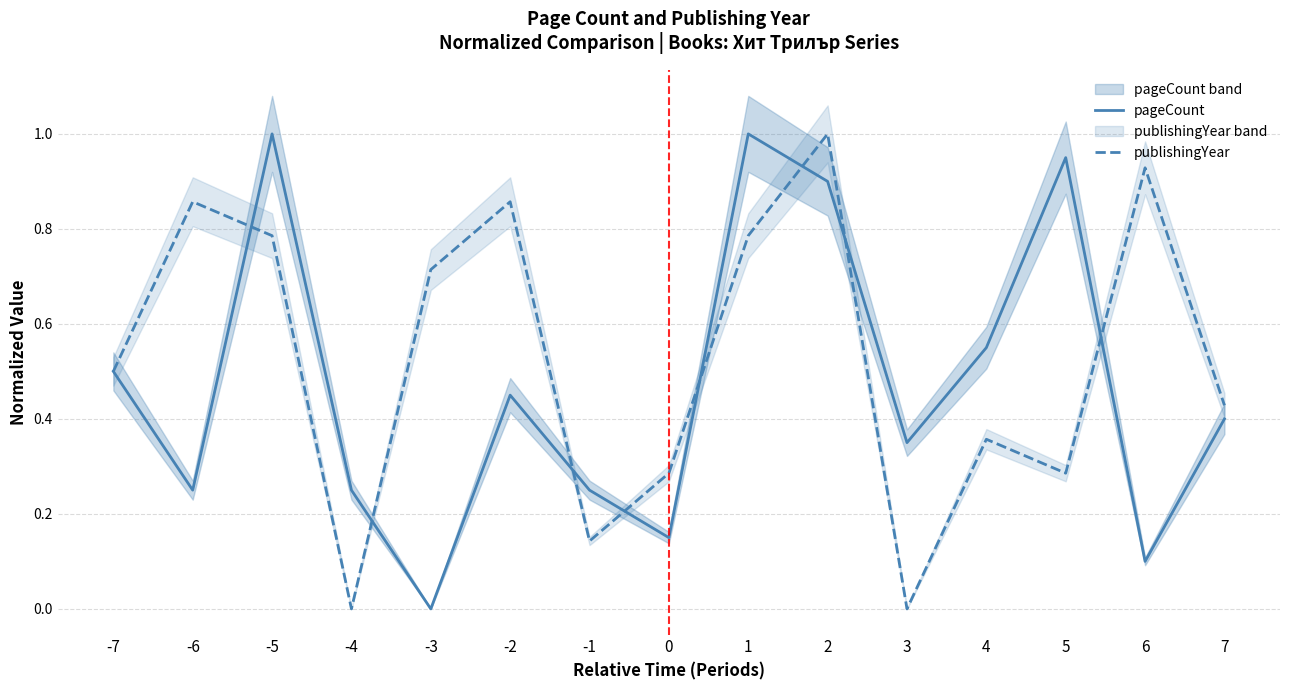

Which label corresponds to the smallest value in the chart?

-3